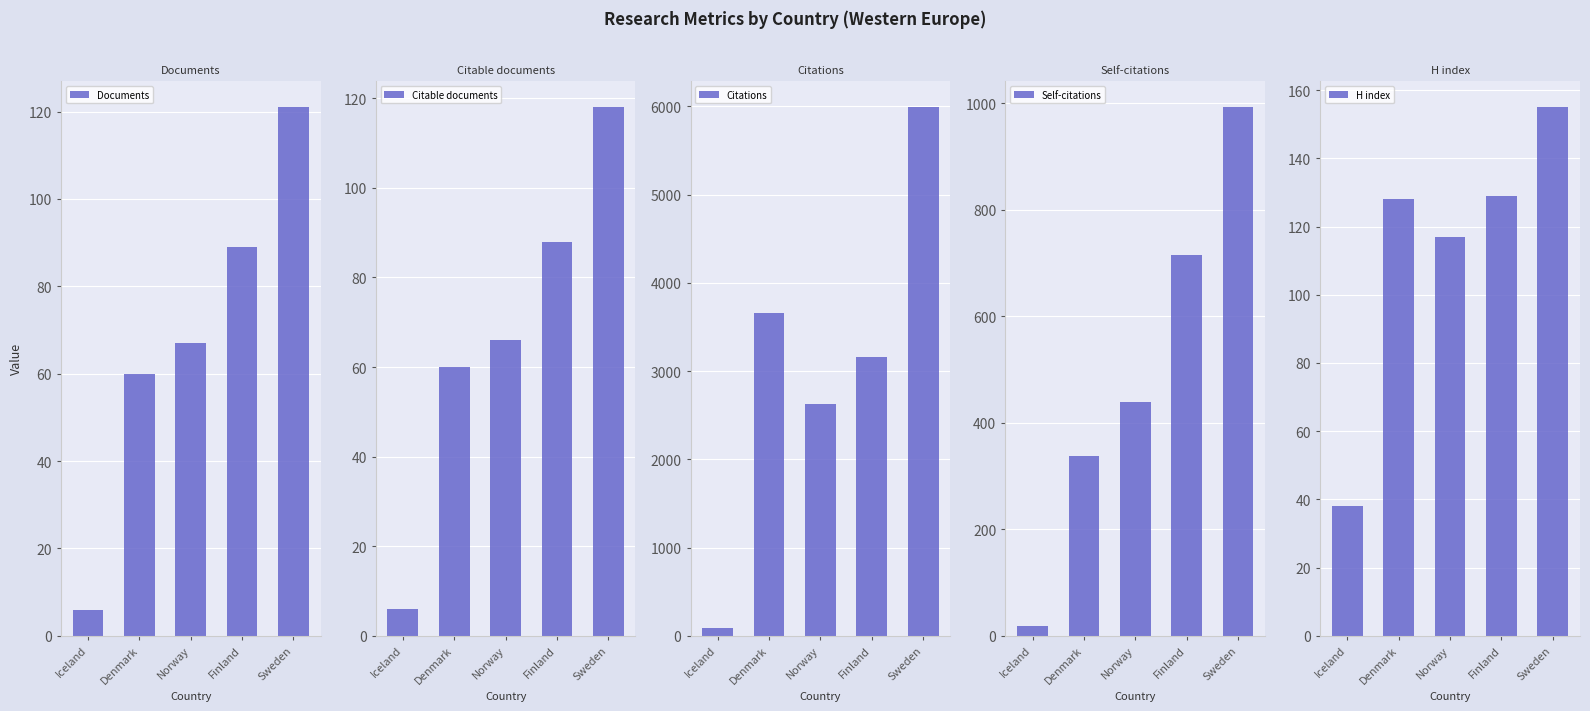

Rank the series at Norway from highest to lowest value.

Citations, Self-citations, H index, Documents, Citable documents